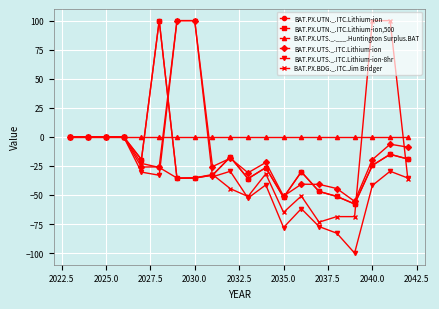

How many categories are shown in the chart?

20